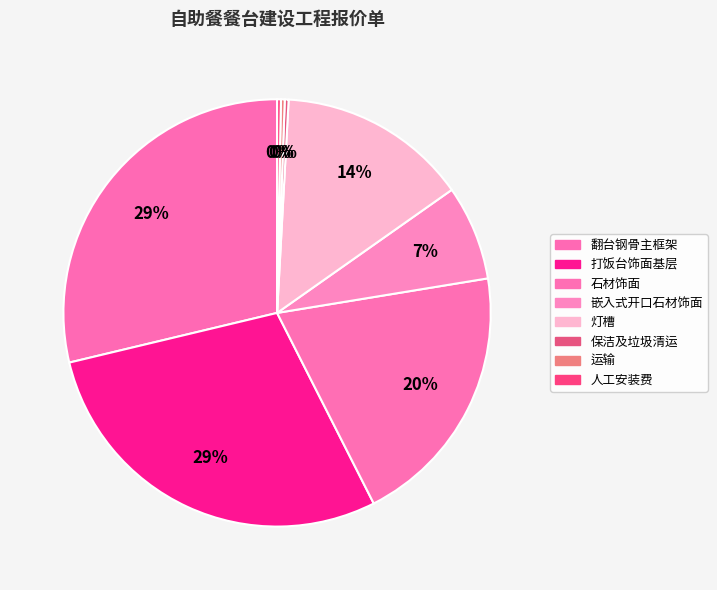

Rank the categories by value from highest to lowest.

翻台钢骨主框架, 打饭台饰面基层, 石材饰面, 灯槽, 嵌入式开口石材饰面, 保洁及垃圾清运, 运输, 人工安装费